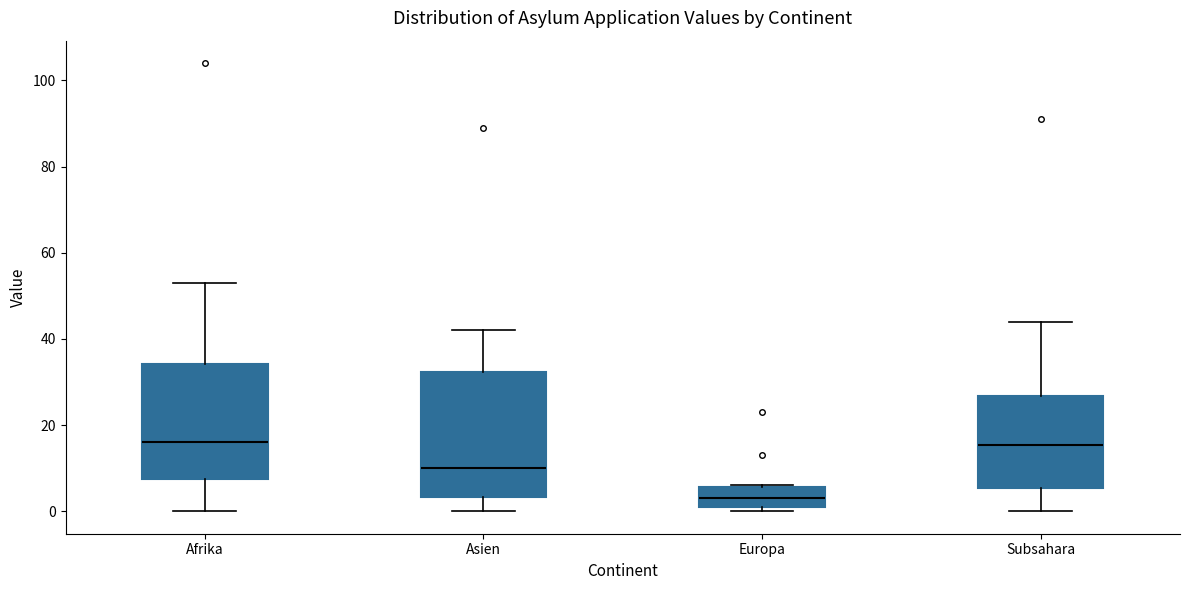

Reading left to right, read every box against the y-axis: the position of its median line, the range the box covers, and the ends of its whiskers. The values are not printed on the chart, so give them approximately, as read against the axis.

Afrika: median 16, box 8 to 34, whiskers 0 to 54
Asien: median 10, box 4 to 32, whiskers 0 to 42
Europa: median 4, box 2 to 6, whiskers 0 to 6
Subsahara: median 16, box 6 to 26, whiskers 0 to 44